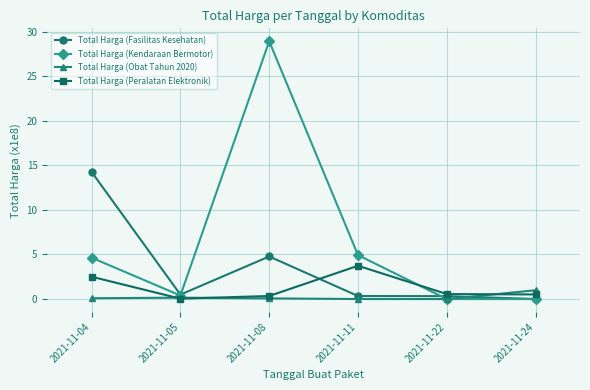

List the series in order of their peak value, highest first.

Total Harga (Kendaraan Bermotor), Total Harga (Fasilitas Kesehatan), Total Harga (Peralatan Elektronik), Total Harga (Obat Tahun 2020)